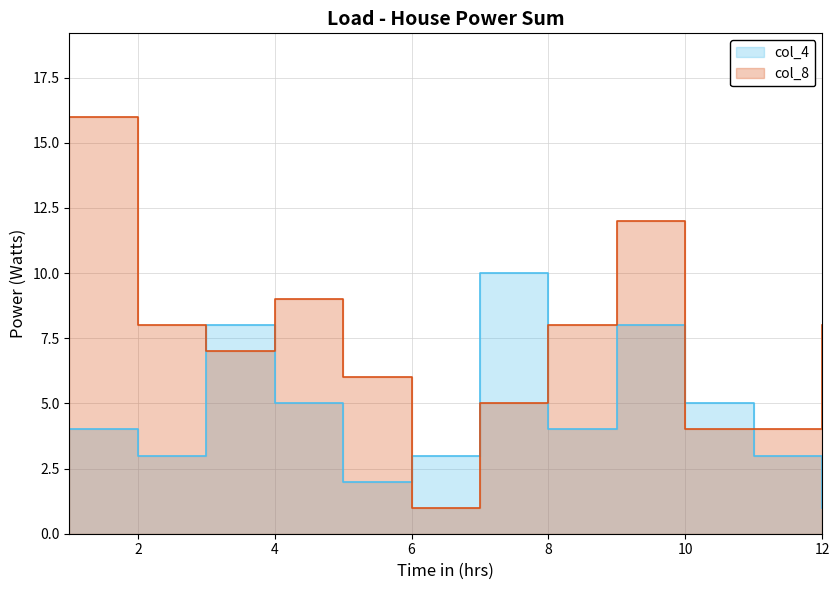

At 10, list the series in order from smallest to largest.

col_8, col_4